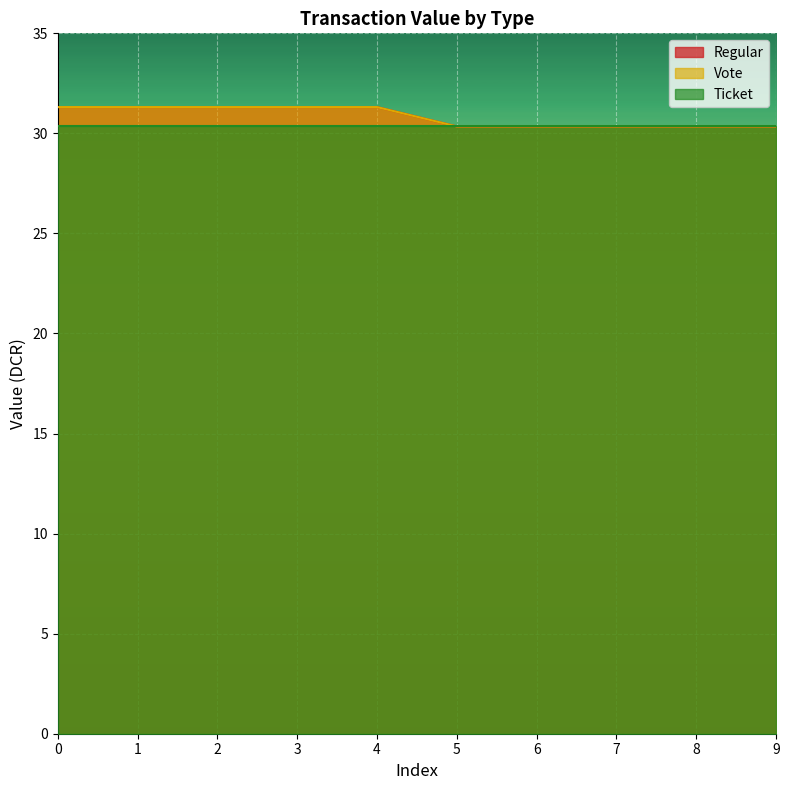

True or false: Vote and Regular intersect in this chart.

False